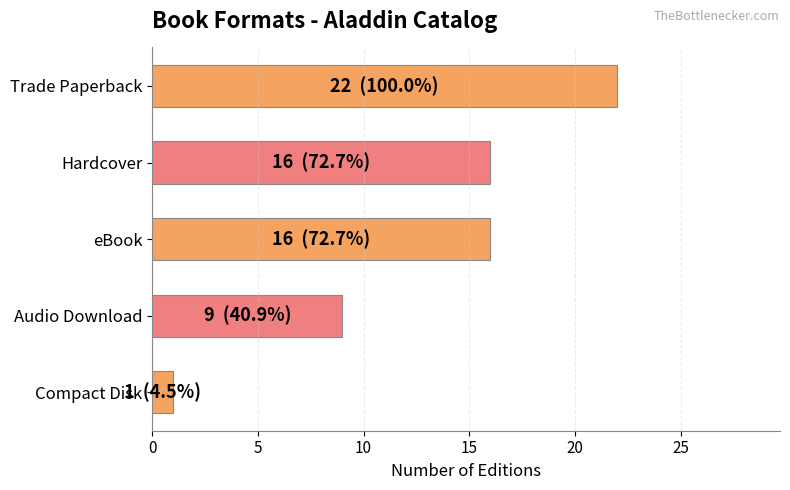

How many values are below 16?

2